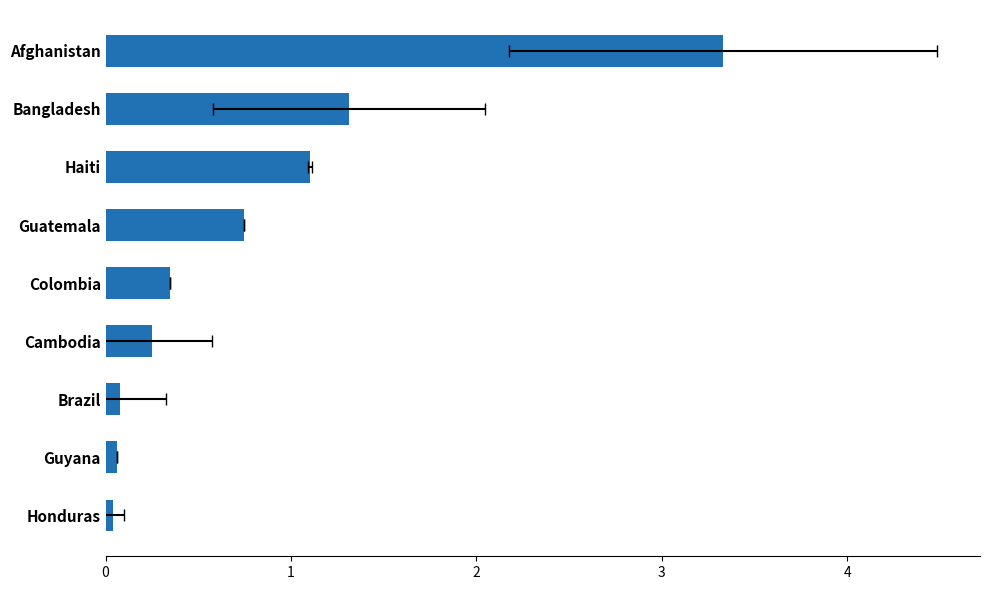

Reading left to right, list all the values displayed in this chart.

0.0	0.1	0.1	0.2	0.3	0.7	1.1	1.3	3.3